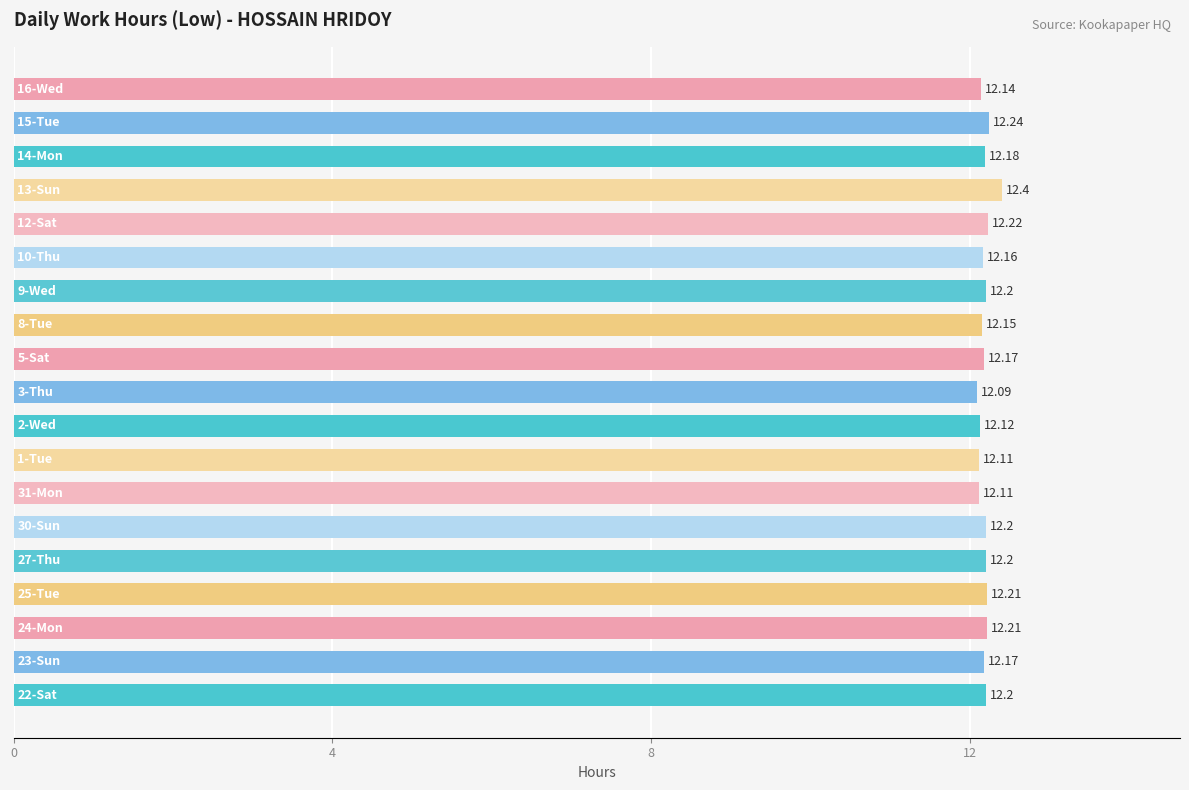

What is the average value?

12.2